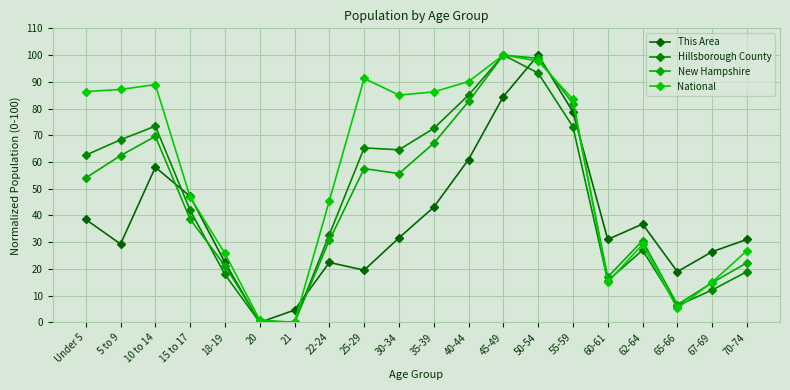

List the series in order of their peak value, highest first.

This Area, Hillsborough County, New Hampshire, National